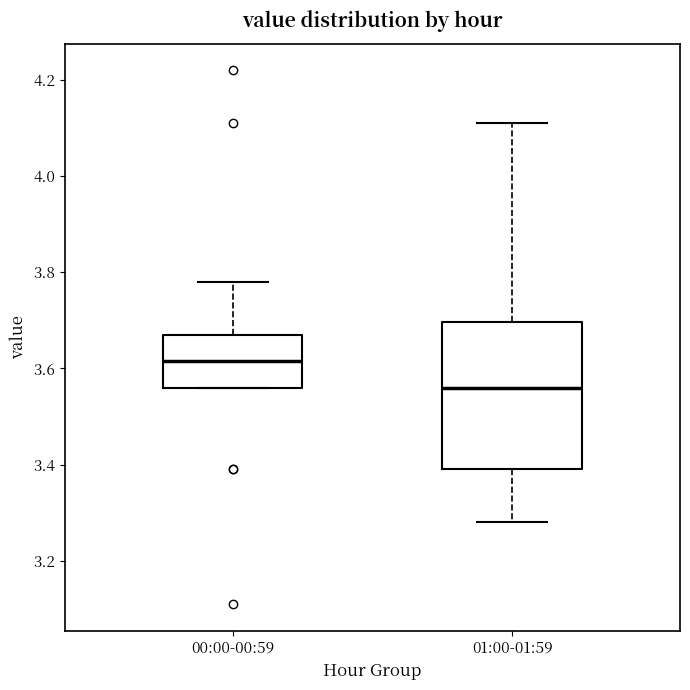

Reading left to right, transcribe this box plot: for each box, give where its median line is, the range the box spans, and where its two whiskers end, as read against the y-axis. The values are not printed on the chart, so give them approximately, as read against the axis.

00:00-00:59: median 3.62, box 3.56 to 3.68, whiskers 3.56 to 3.78
01:00-01:59: median 3.56, box 3.40 to 3.70, whiskers 3.28 to 4.12